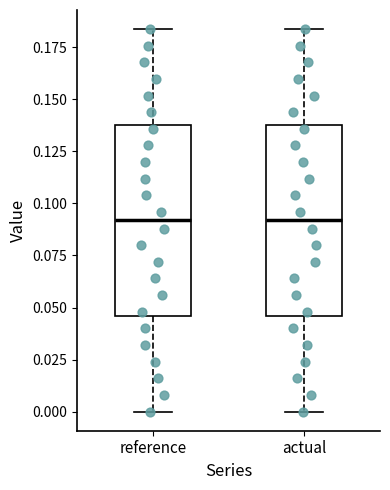

Reading left to right, read every box against the y-axis: the position of its median line, the range the box covers, and the ends of its whiskers. The values are not printed on the chart, so give them approximately, as read against the axis.

reference: median 0.090, box 0.045 to 0.140, whiskers 0.000 to 0.185
actual: median 0.090, box 0.045 to 0.140, whiskers 0.000 to 0.185